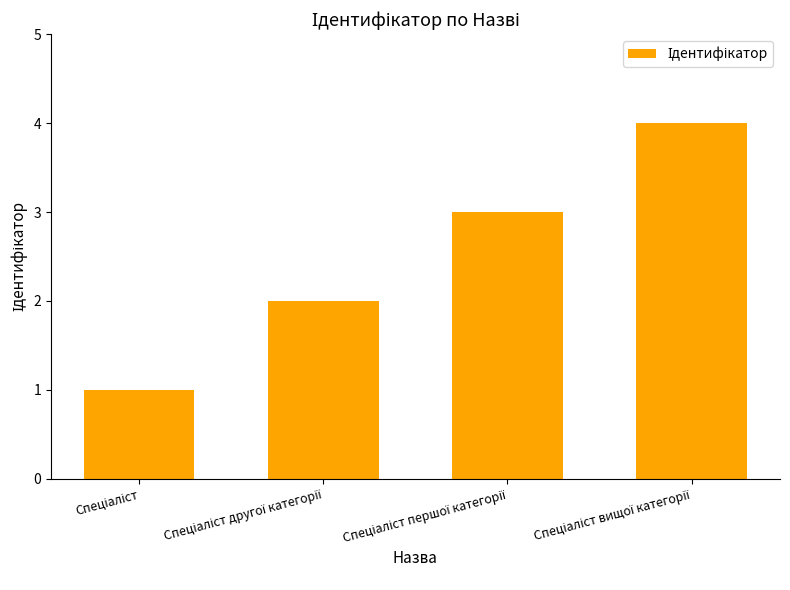

What is the difference between the maximum and minimum values?

3